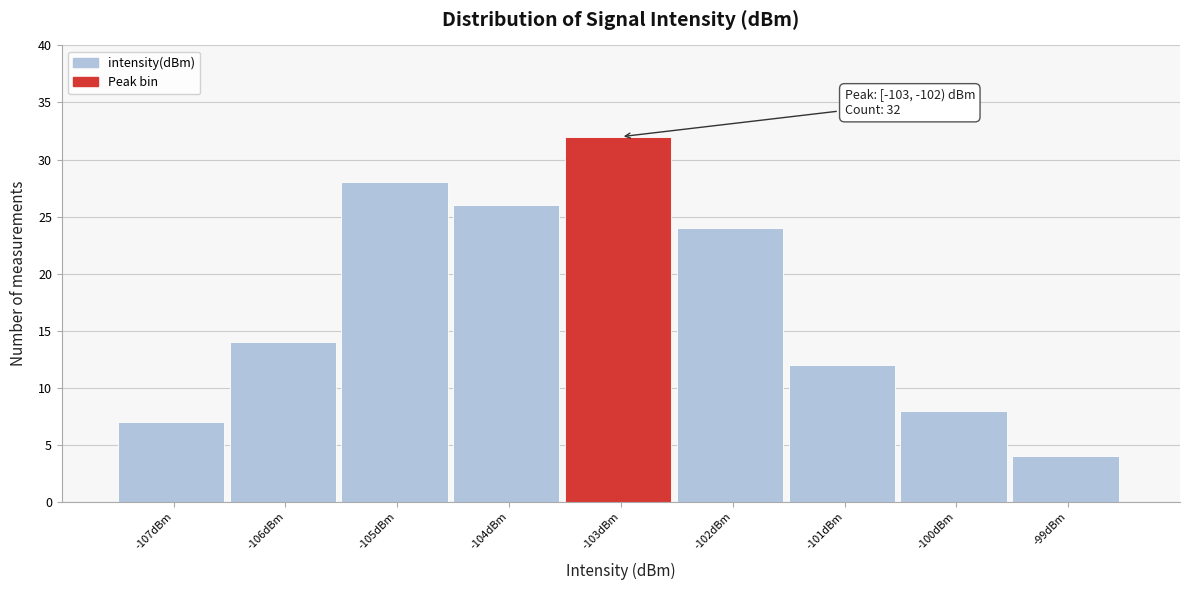

Reading left to right, transcribe all the data shown in this chart.

-107dBm=7	-106dBm=14	-105dBm=28	-104dBm=26	-103dBm=32	-102dBm=24	-101dBm=12	-100dBm=8	-99dBm=4